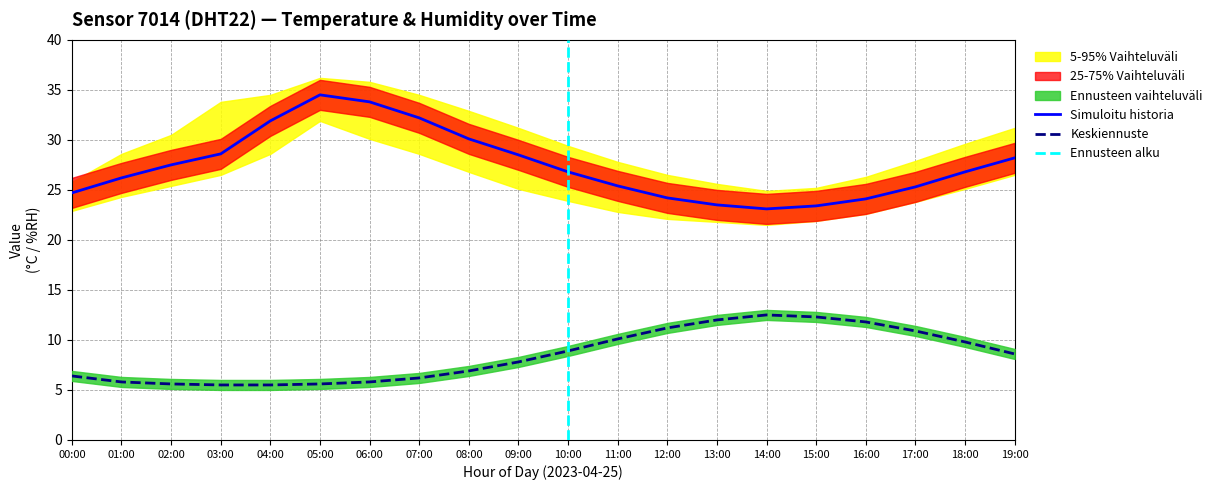

What is the difference between the highest and lowest values at 09:00?

20.7